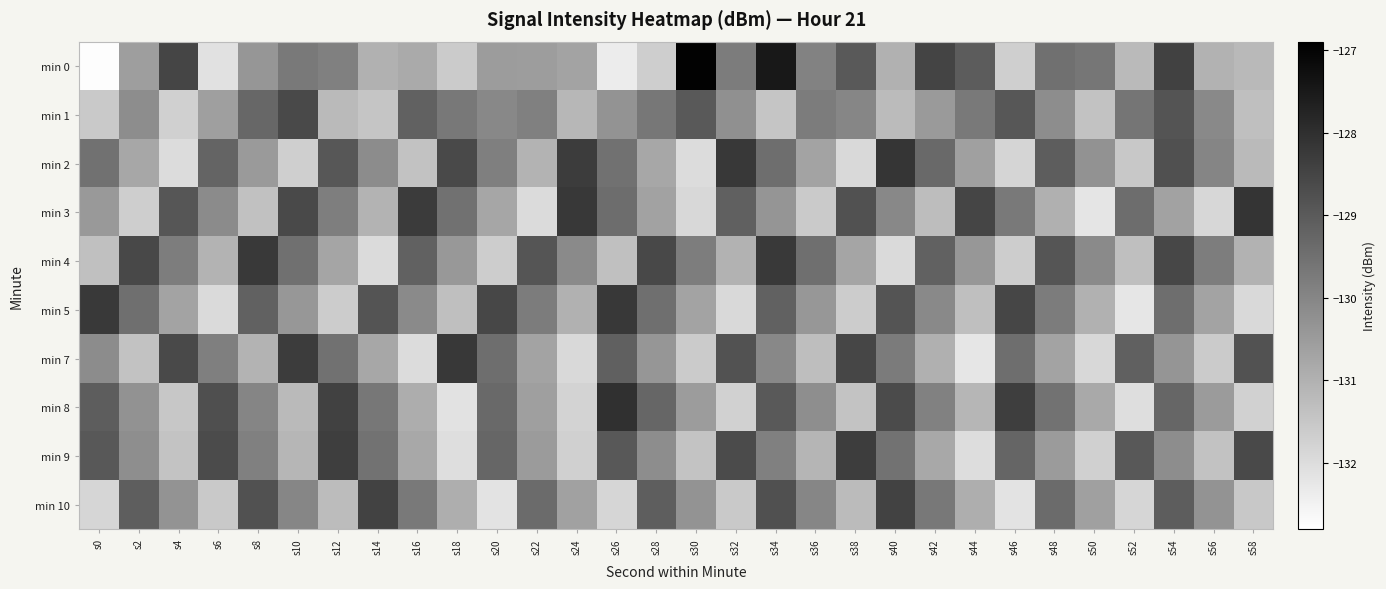

At which category does the chart reach its minimum across all series?

s0